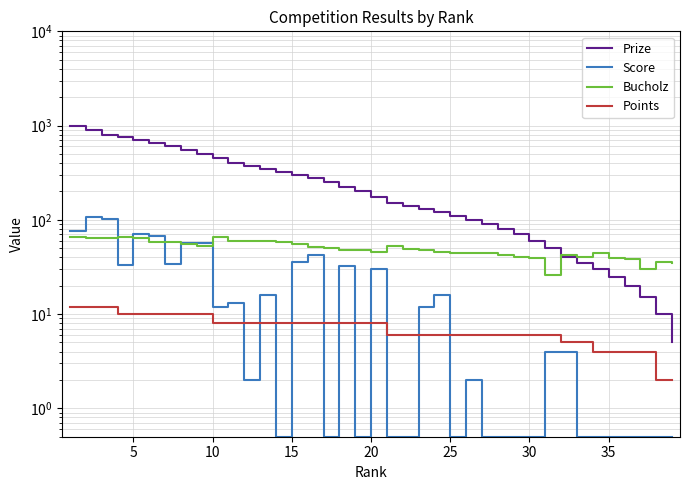

What is the value of the Score point at the 22nd from the left?

0.5